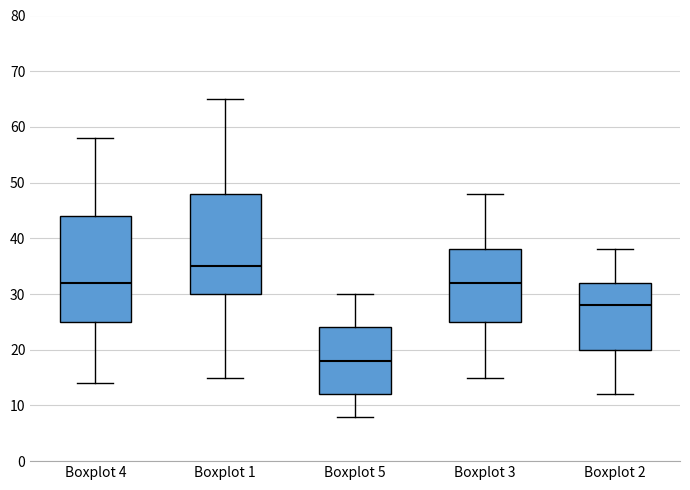

Where does the median line of the box for Boxplot 3 sit on the y-axis? The values are not printed on the chart, so give them approximately, as read against the axis.

32